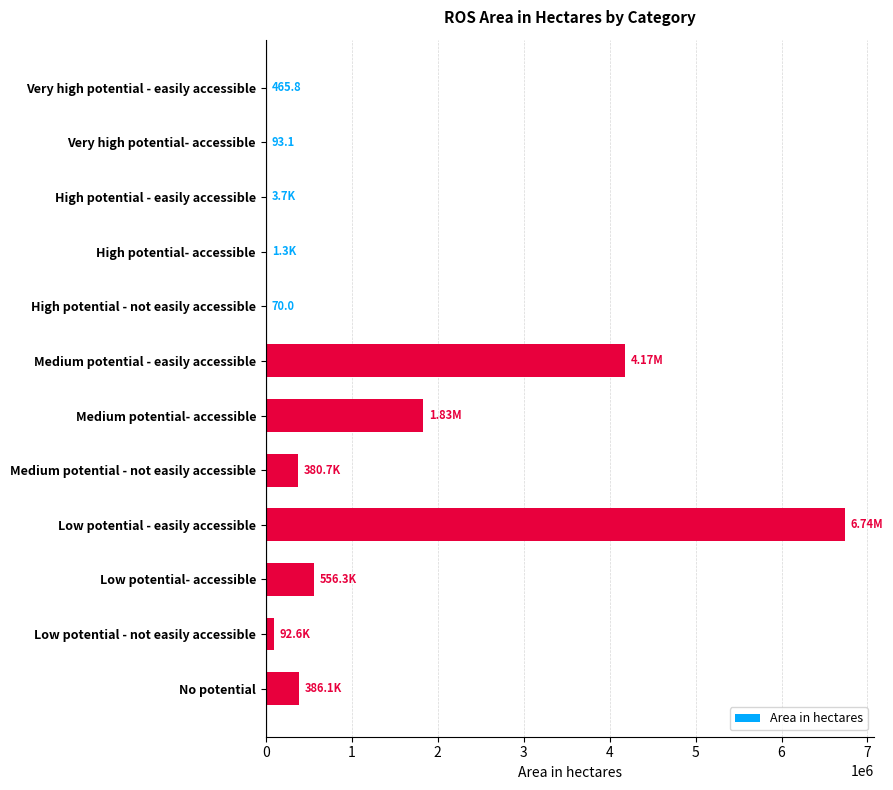

What is the sum of all values?

14167950.3